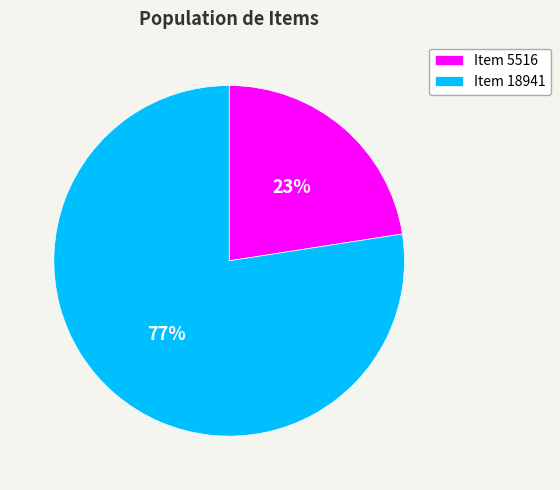

Is it true that Item 5516 is 31% of the pie?

False